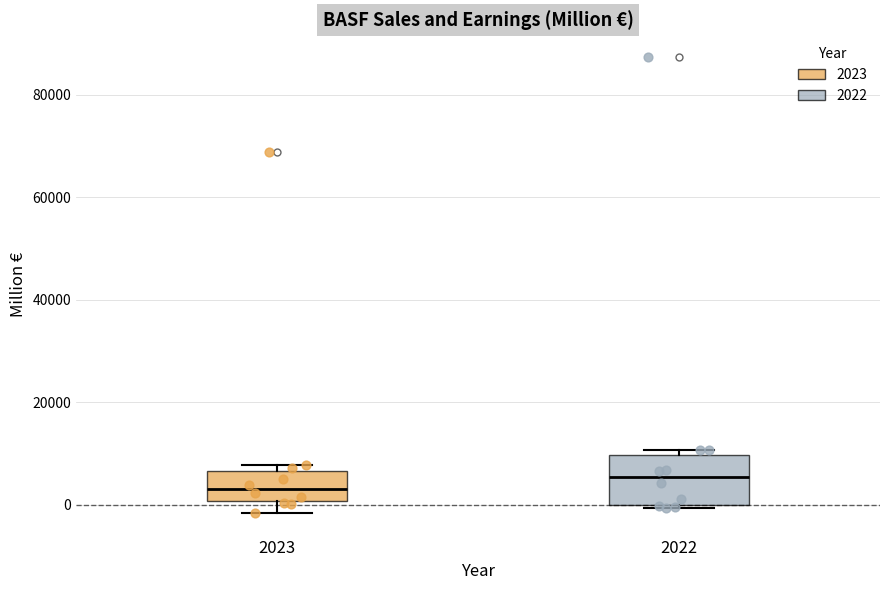

Where does the median line of the box at x = 2023 sit on the y-axis? The values are not printed on the chart, so give them approximately, as read against the axis.

4000